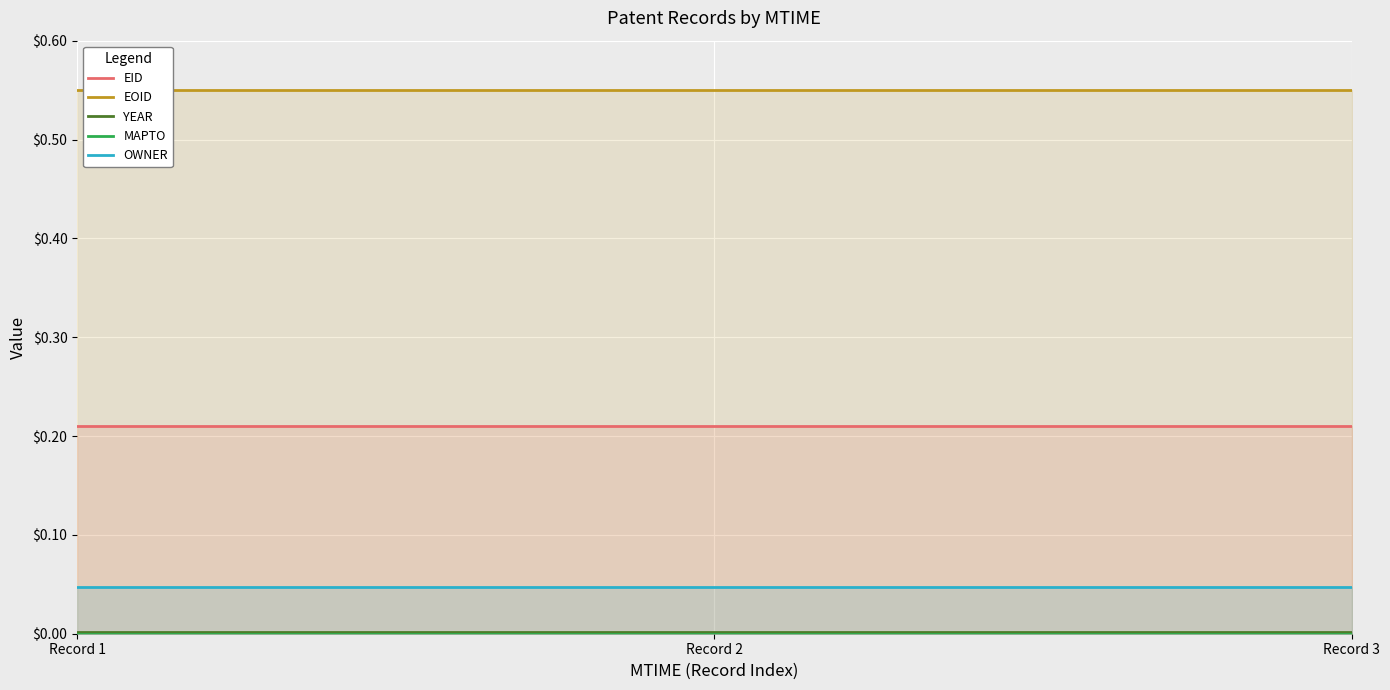

Is the value of MAPTO at Record 2 greater than the value of OWNER at Record 3?

No